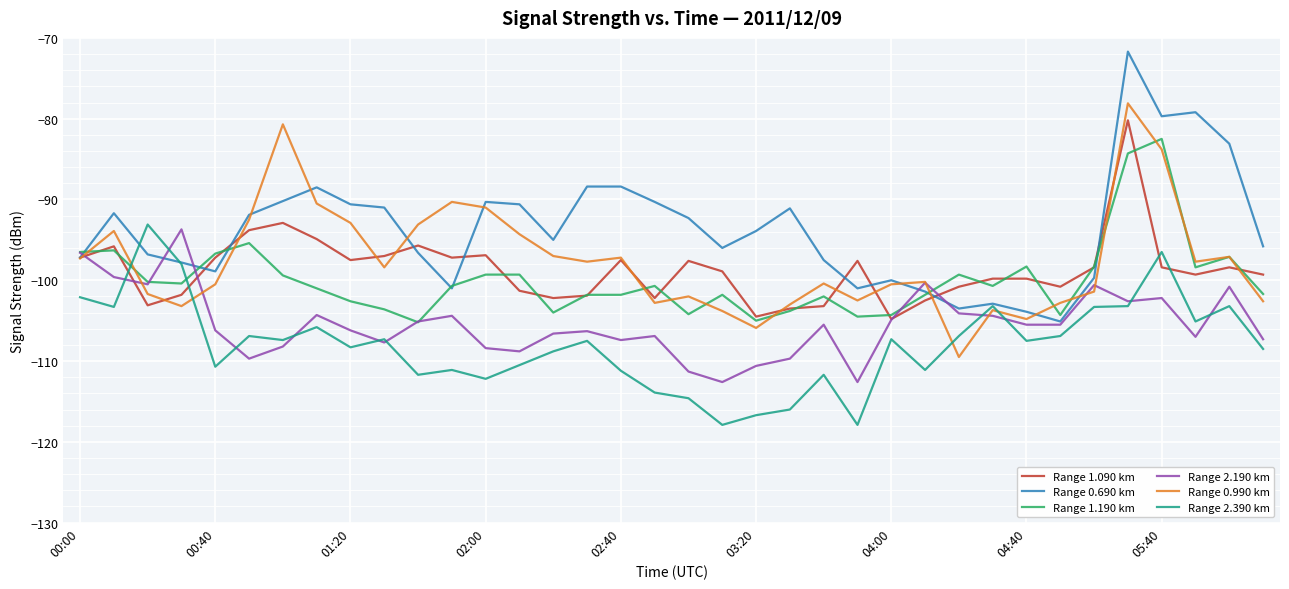

Which series has the largest total across all categories?

Range 0.690 km